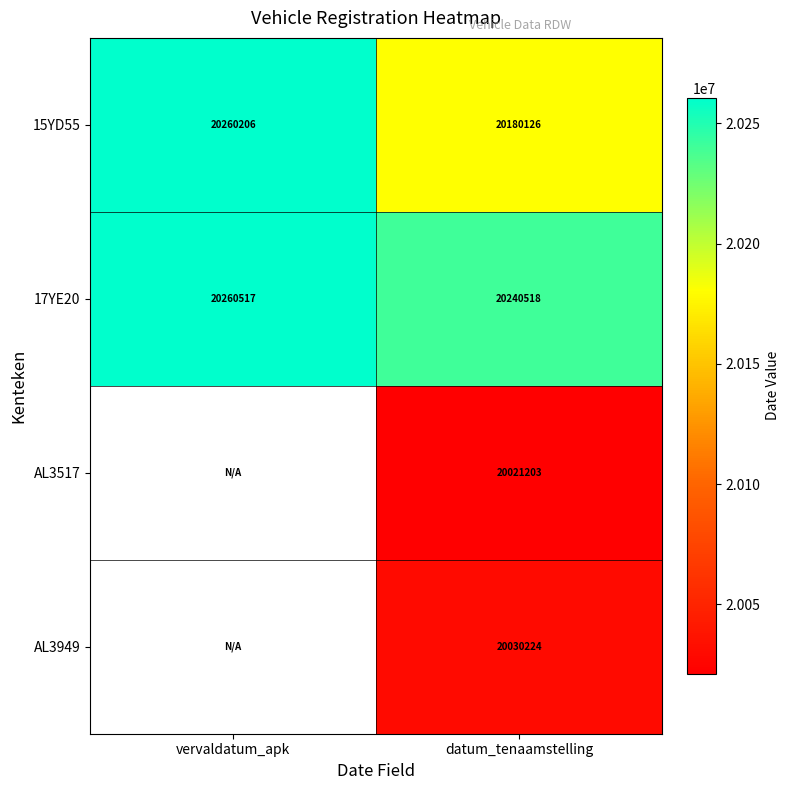

How many data points in 15YD55 are less than 20260206?

1